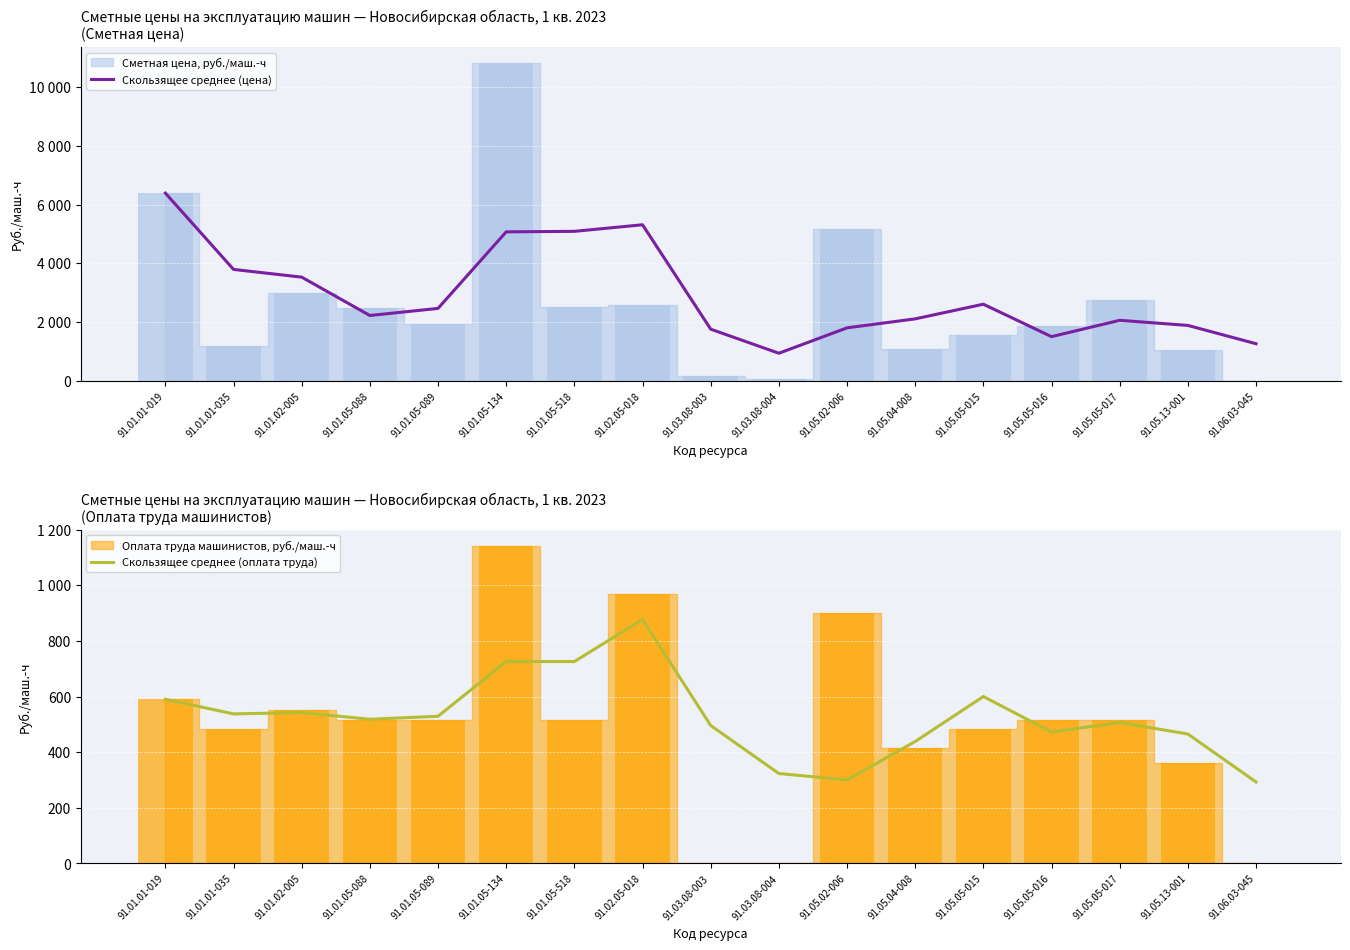

What is the spread (max minus min) of values at 91.01.05-518?

4365.5